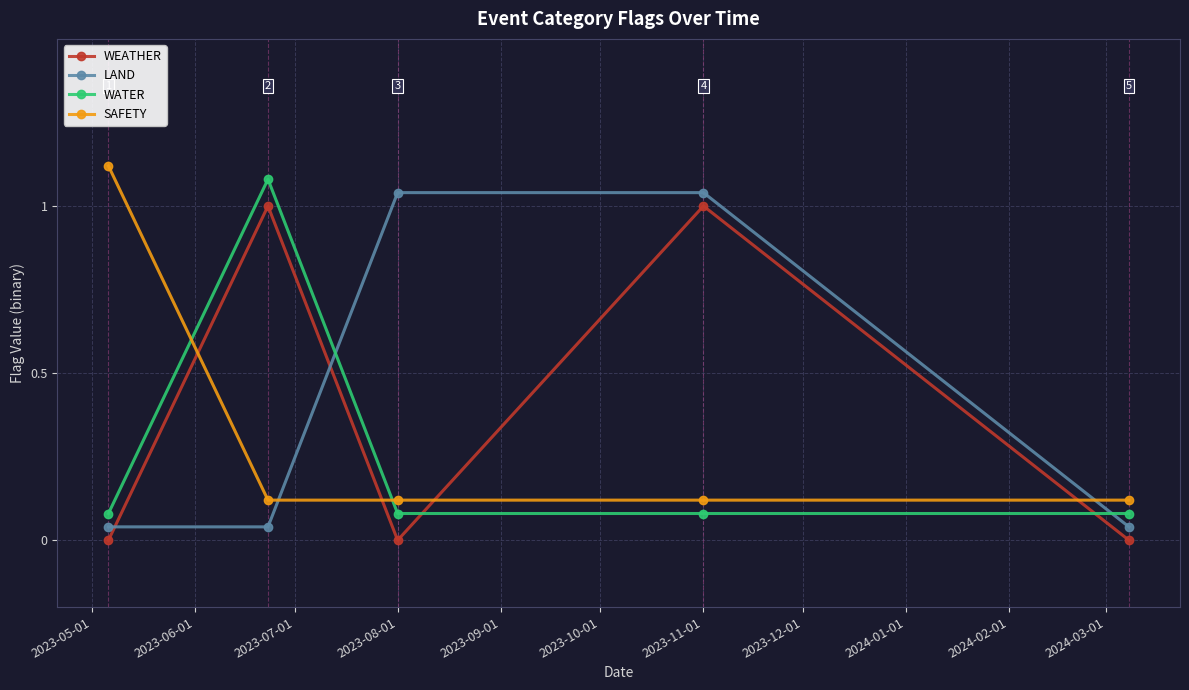

True or false: SAFETY and WEATHER cross at least once.

True